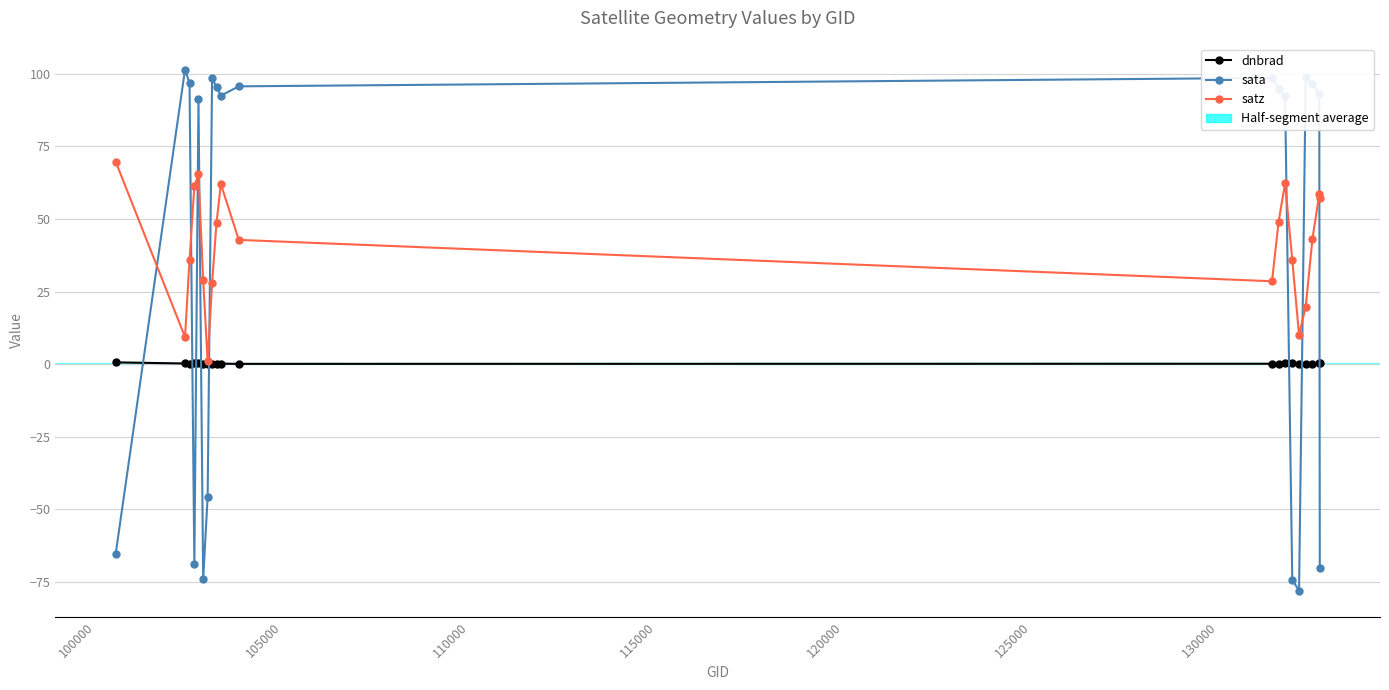

Which series ends up on top after the final intersection of sata and satz?

satz